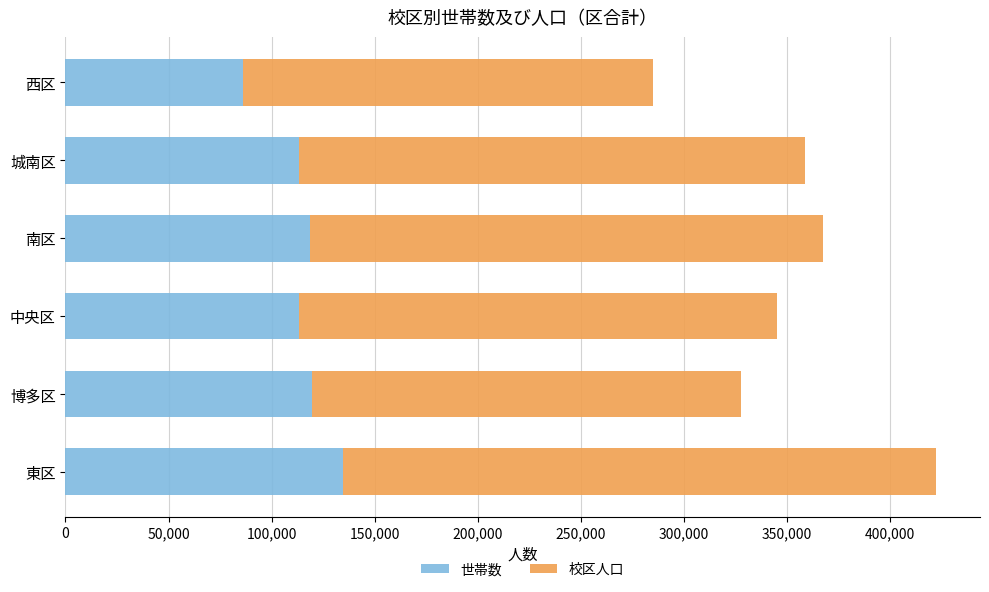

What is the total value across all series at 西区?

284877